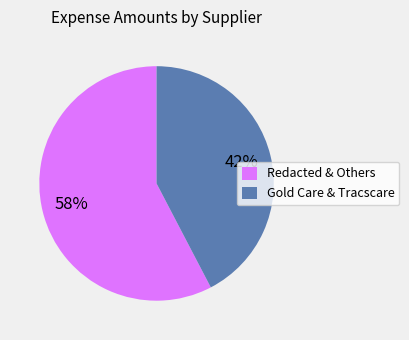

How many segments does this pie chart have?

2